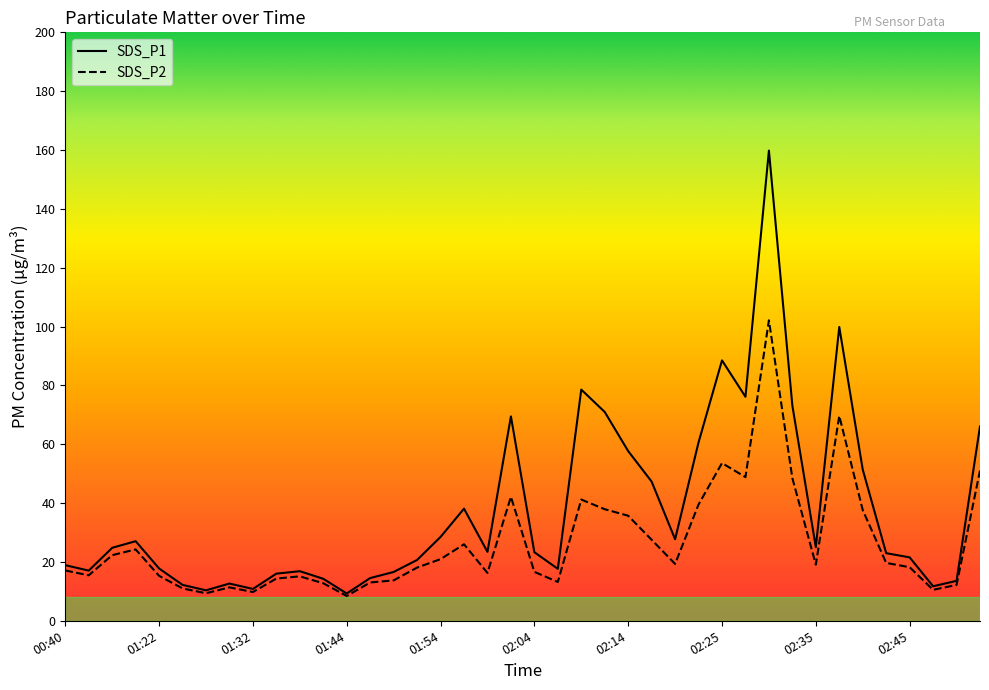

Where is the first local minimum for SDS_P2?

00:42